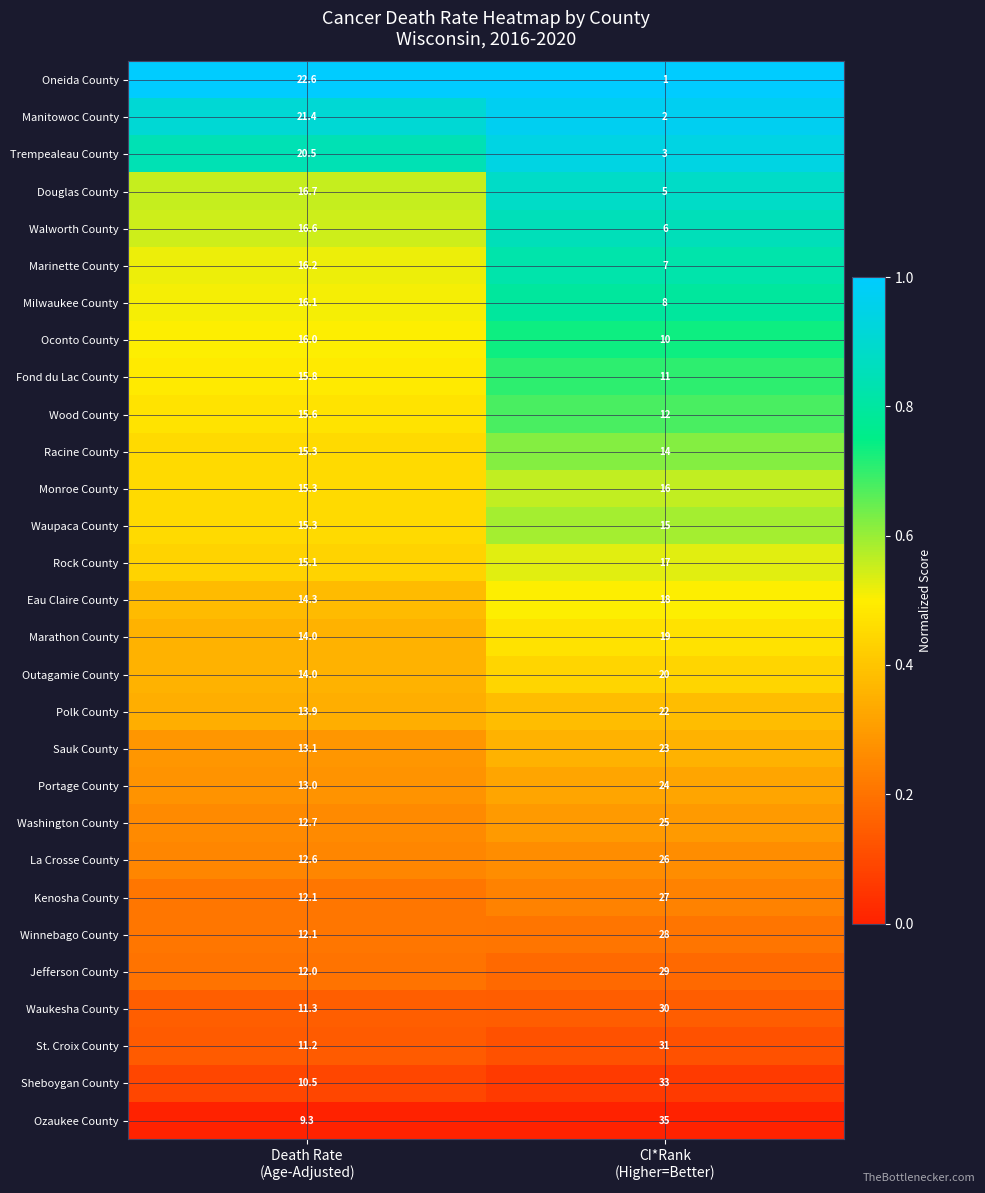

Which series has the largest range (max minus min)?

Ozaukee County